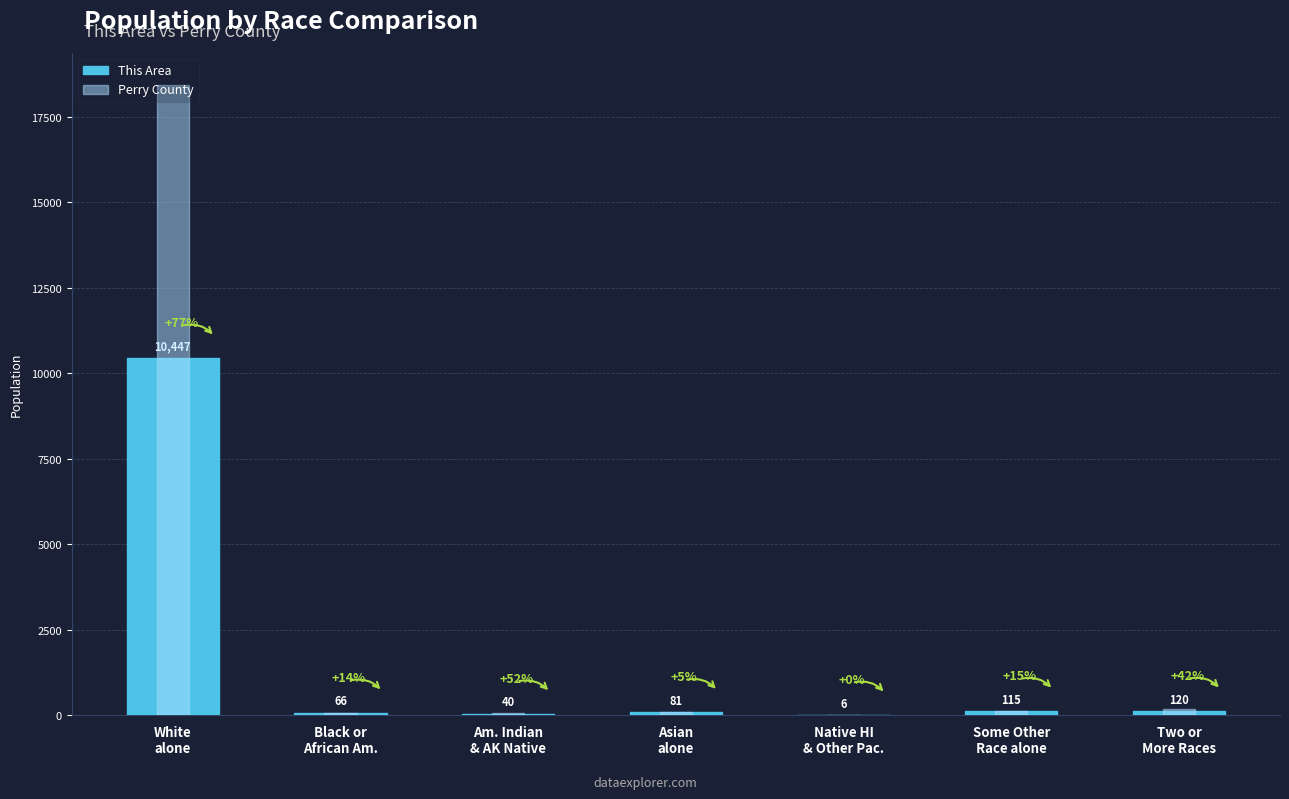

At which category is the sum across all series the highest?

White
alone